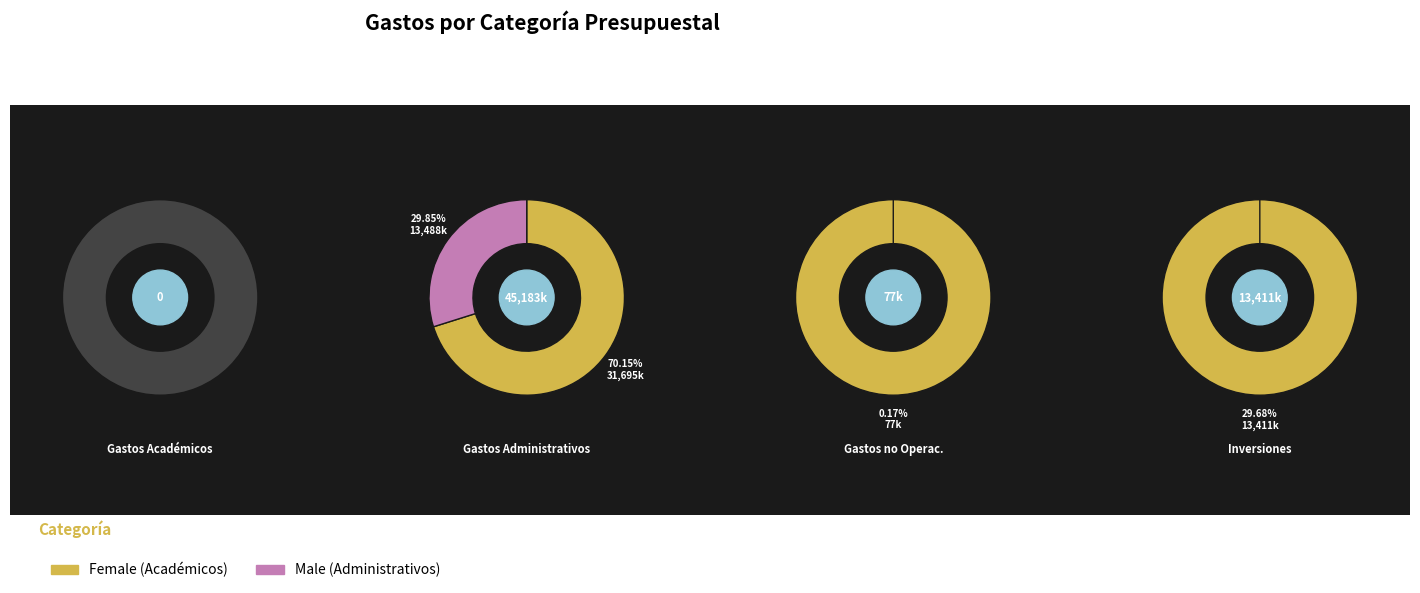

Count the number of slices in the pie.

4